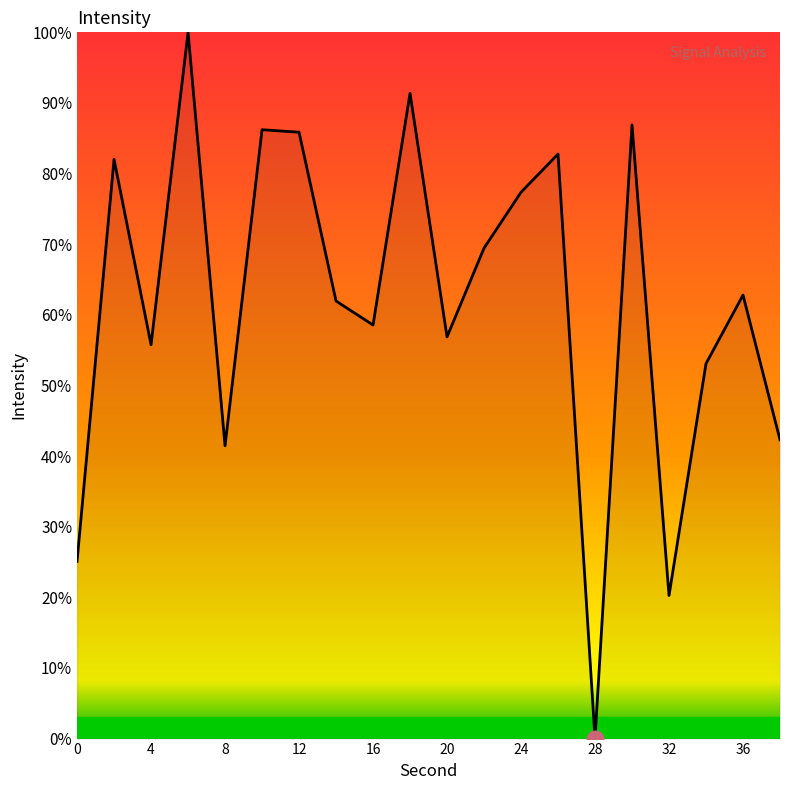

What is the difference between the maximum and minimum values?

100.0